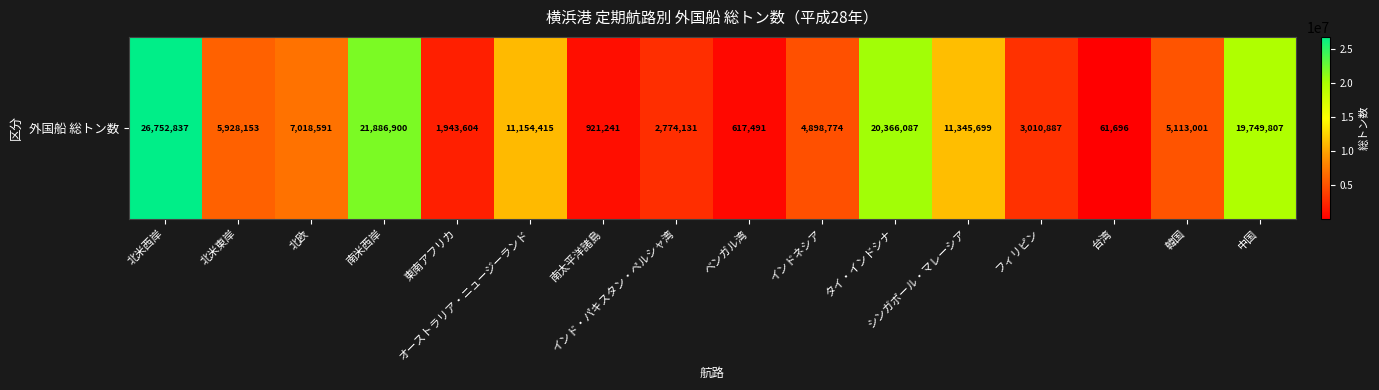

The chart shows a value of 3010887 at フィリピン. True or false?

True